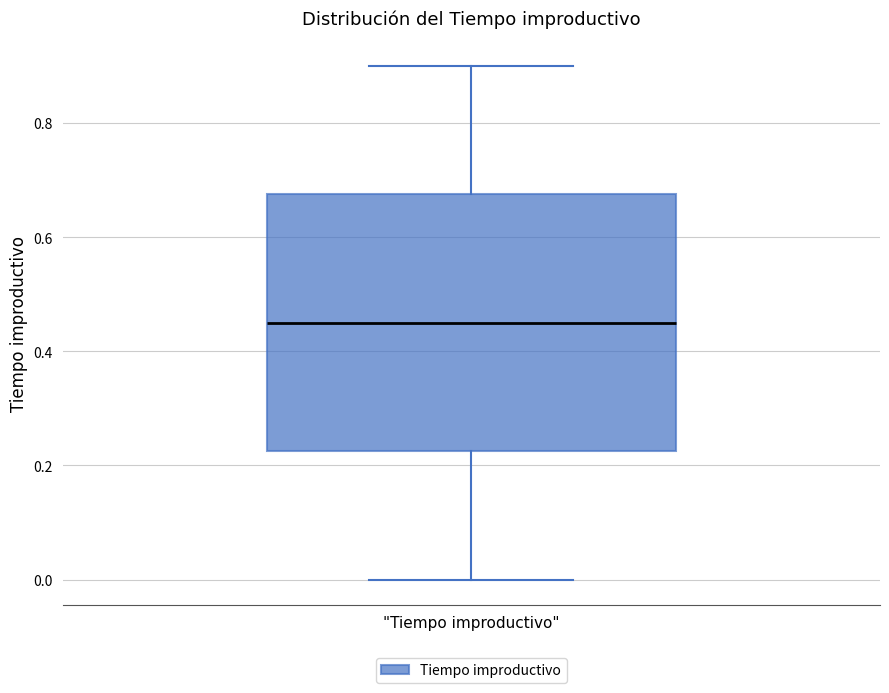

Transcribe this box plot: give where the median line is, the range the box spans, and where the two whiskers end, as read against the y-axis. The values are not printed on the chart, so give them approximately, as read against the axis.

median 0.46, box 0.22 to 0.68, whiskers 0.00 to 0.90